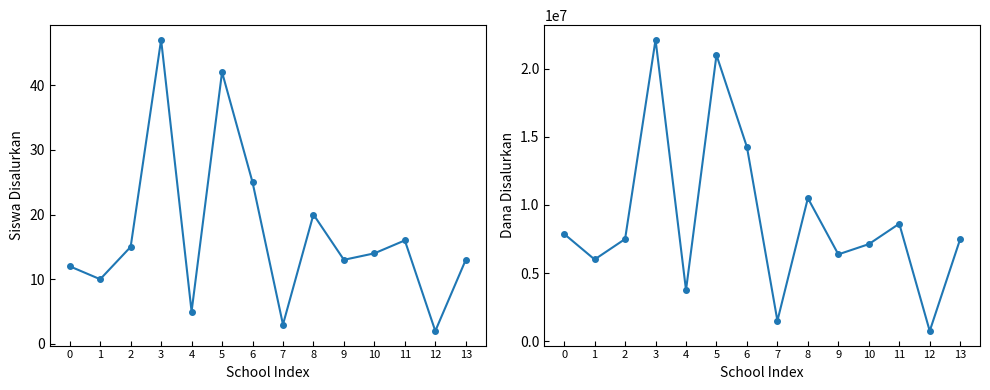

What are all the series names shown in the legend?

Siswa Disalurkan, Dana Disalurkan